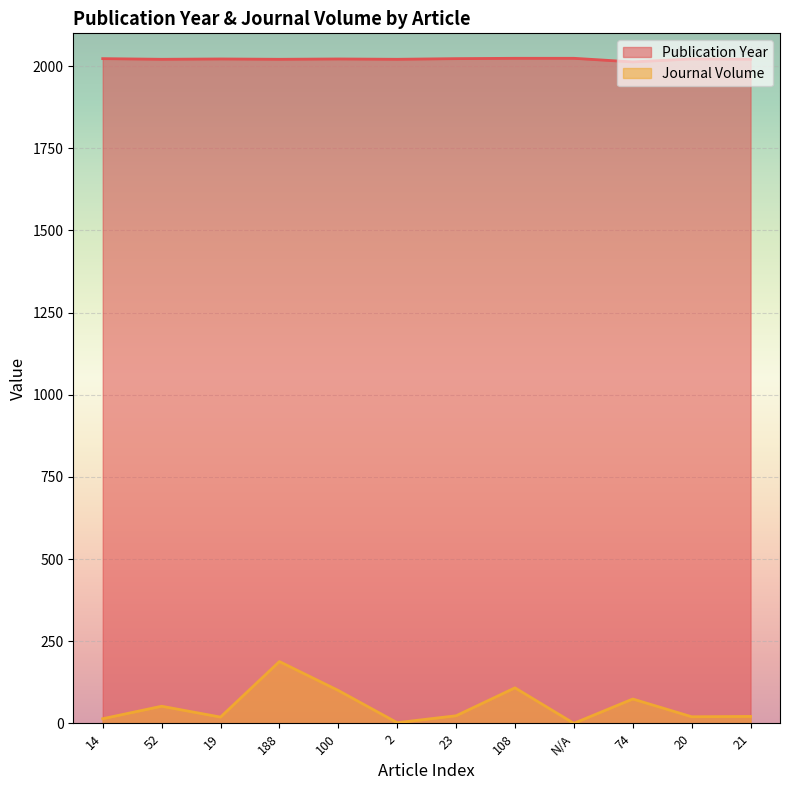

What is the label of the 5th point from the left?

100